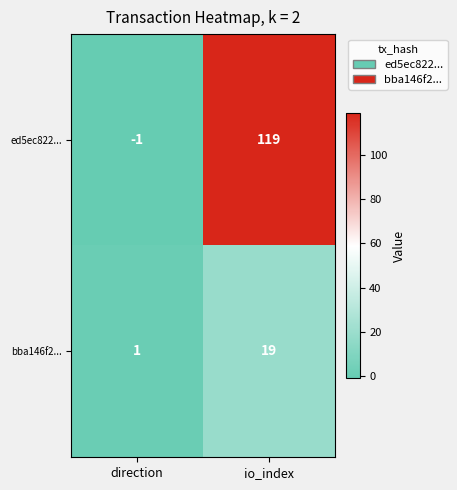

Which label corresponds to the largest value in the chart?

io_index